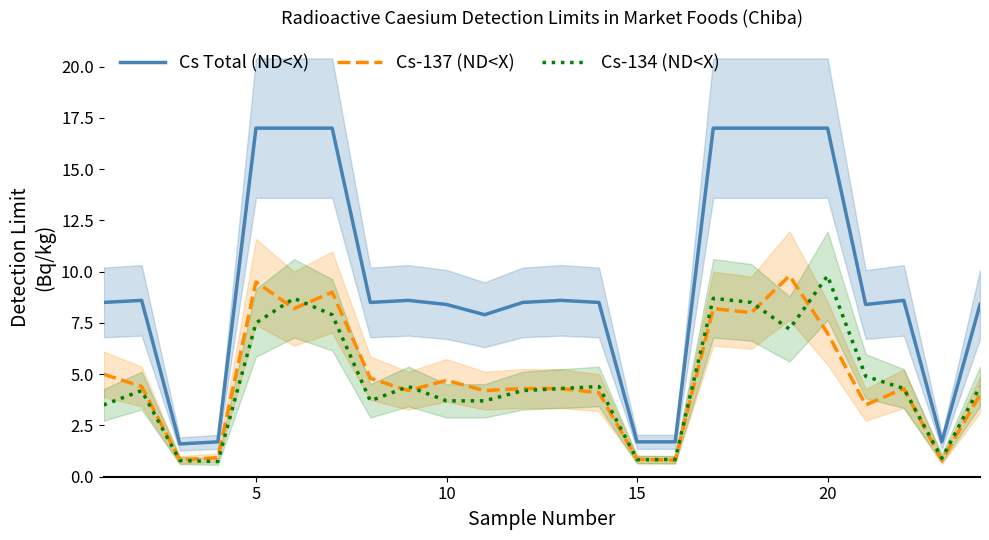

What is the lowest value of the Cs-137 (ND<X) series?

0.8